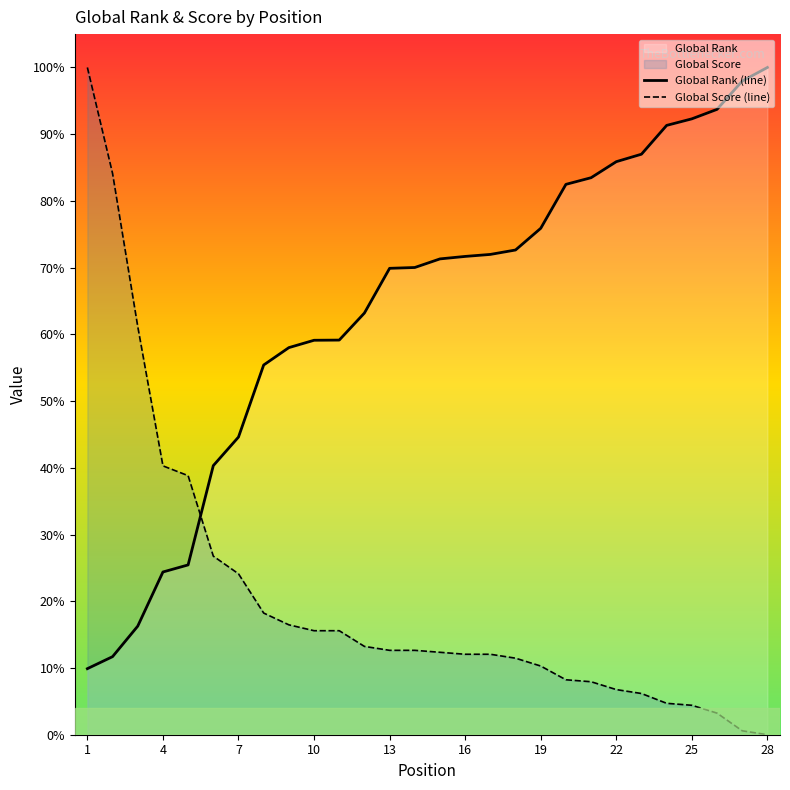

Does the chart display data point markers on the line(s)?

No